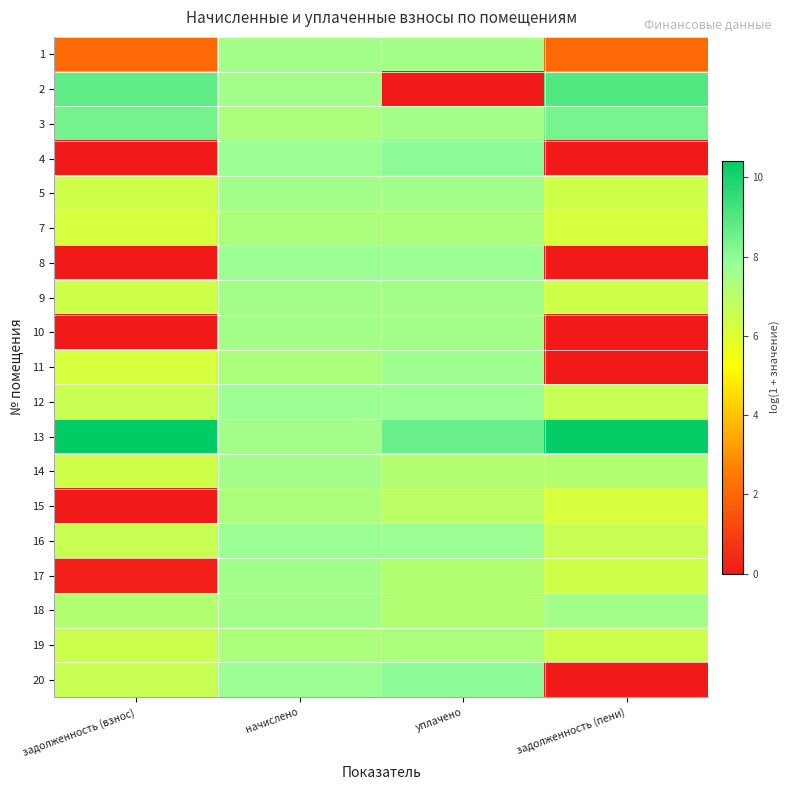

Which label corresponds to the largest value in the chart?

задолженность (взнос)